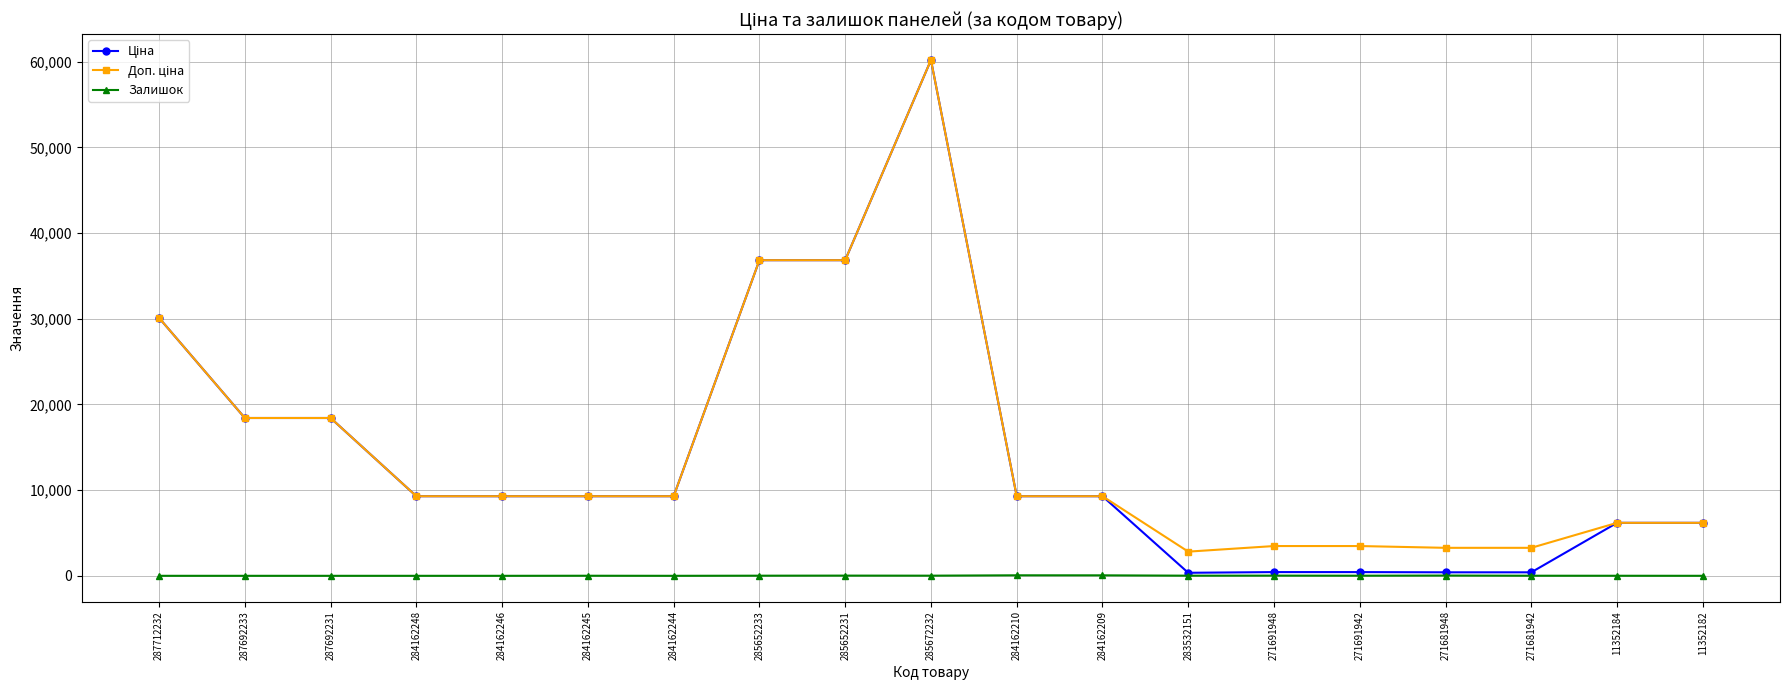

What is the difference between the highest and lowest values at 284162246?

9290.5